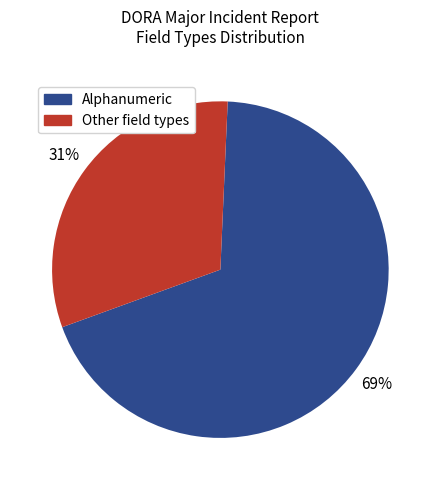

Is there a majority slice in this chart?

Yes